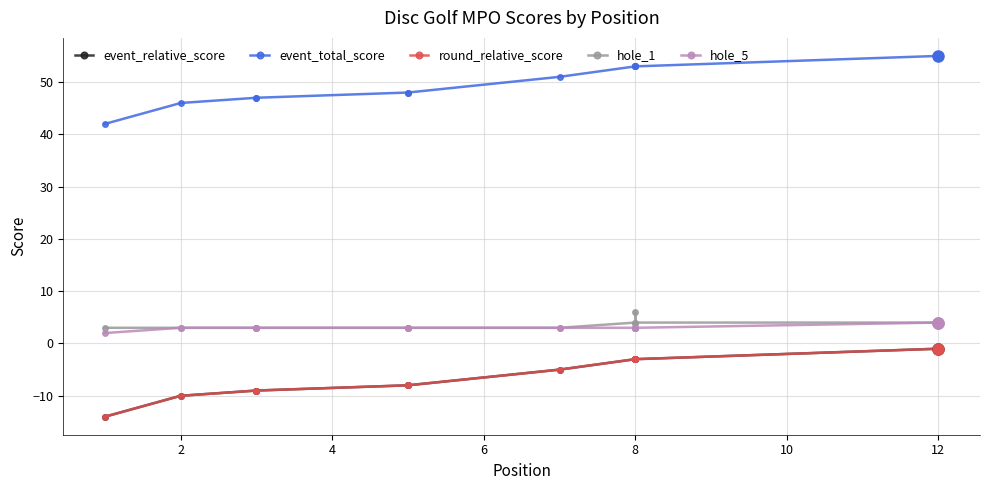

The hole_5 series shows 5 at 4. True or false?

False